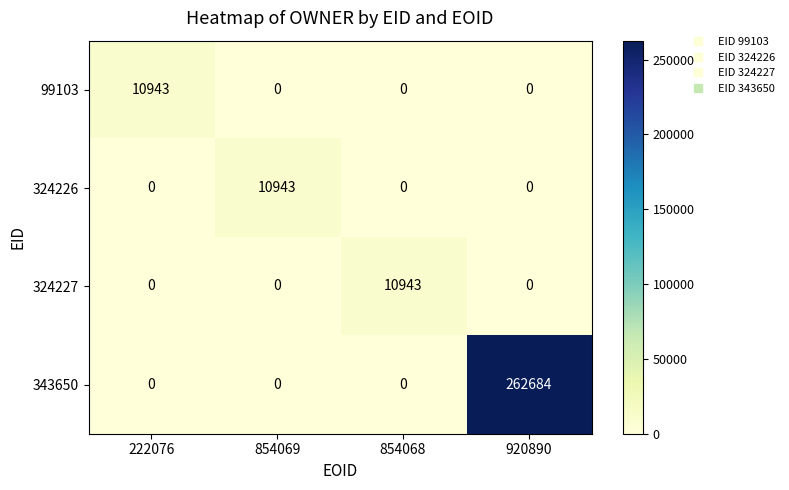

Count the 324227 values in the range 0 to 10943.

4